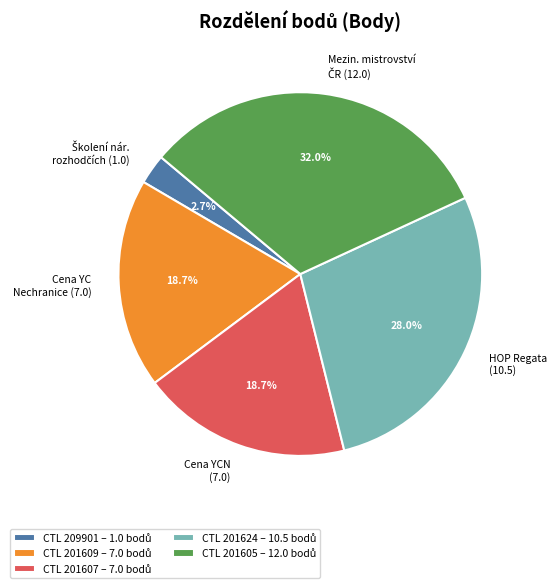

Is there any slice that represents more than half of the pie?

No